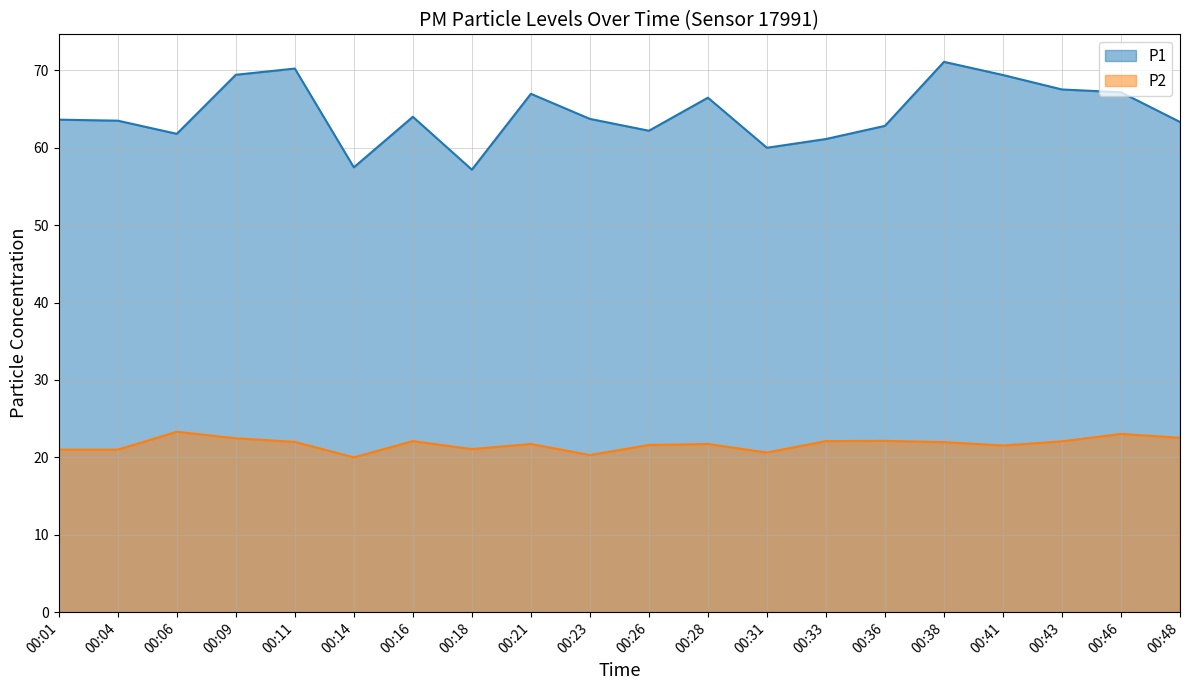

Between 00:28 and 00:41, which series saw the biggest shift?

P1